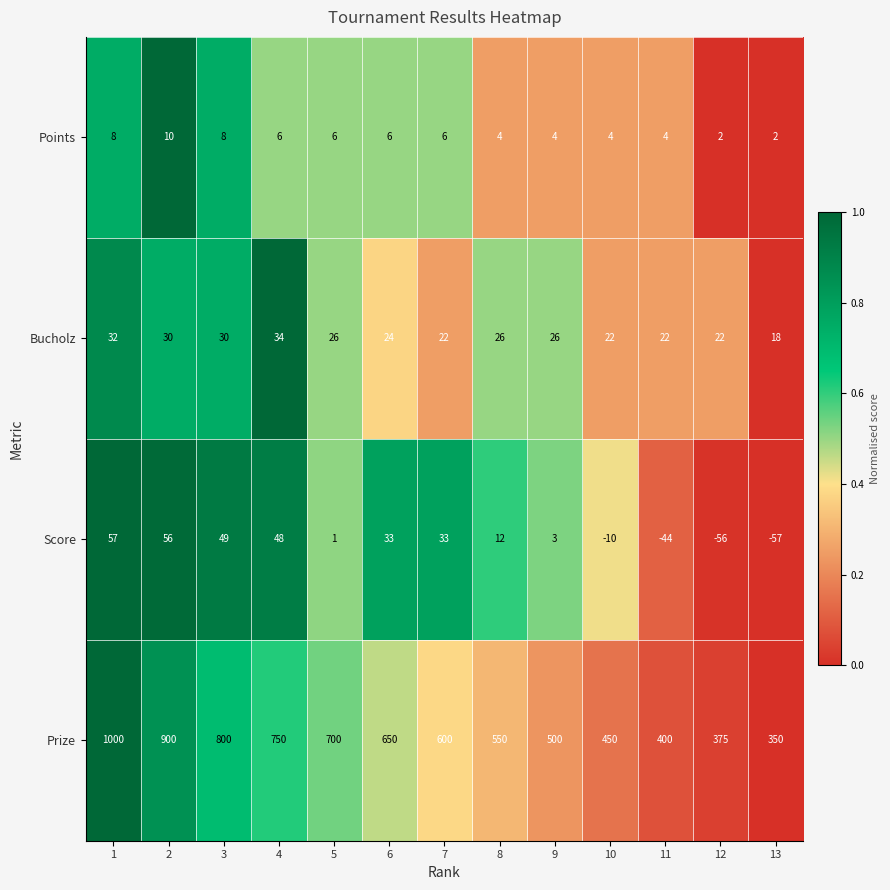

What is the sum of the Prize values at 2 and 11?

1300